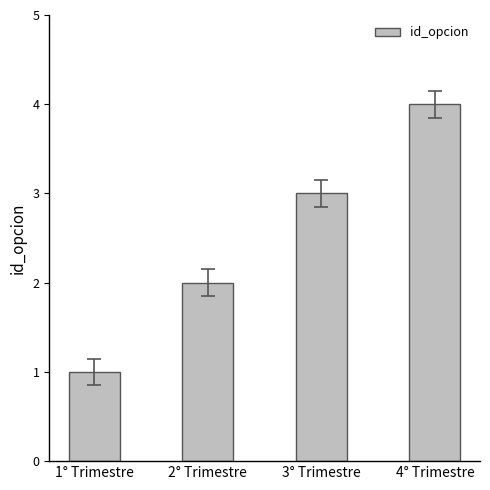

Rank the categories by value from lowest to highest.

1° Trimestre, 2° Trimestre, 3° Trimestre, 4° Trimestre